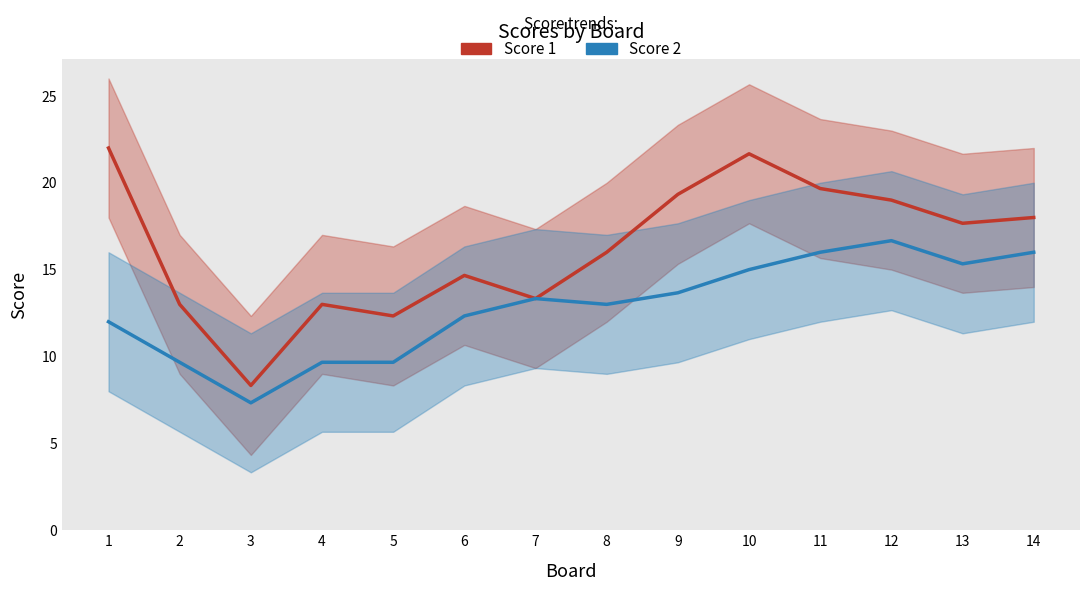

How many lines are shown in the chart?

2